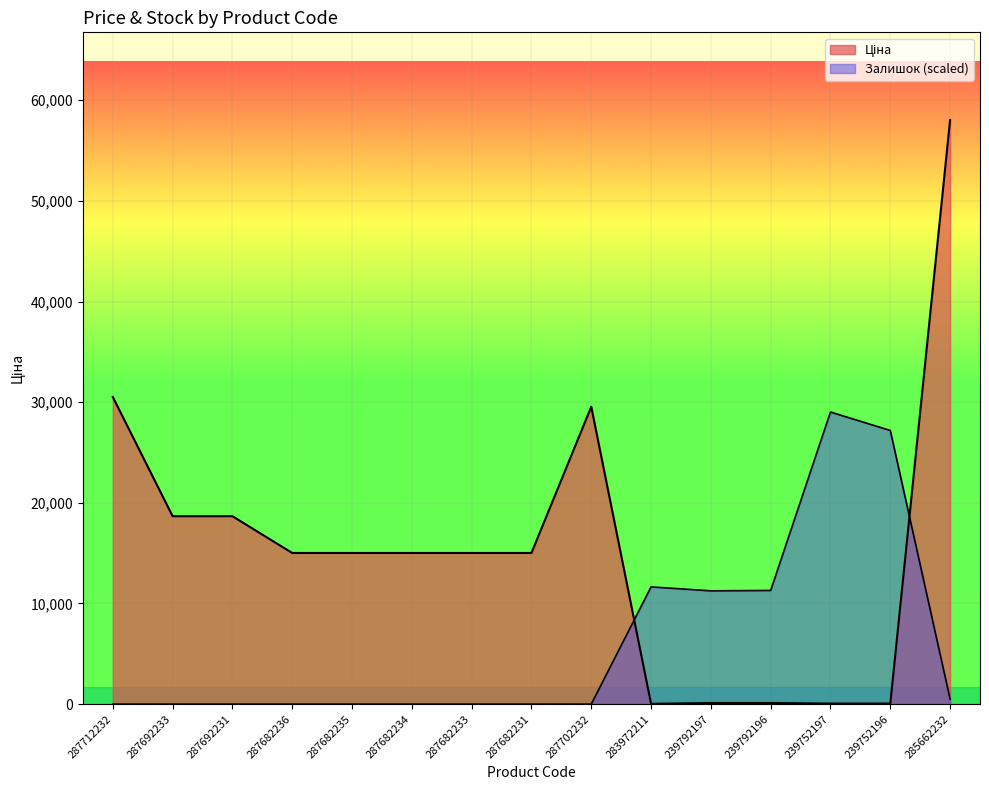

What is the label of the 9th point from the right?

287682233